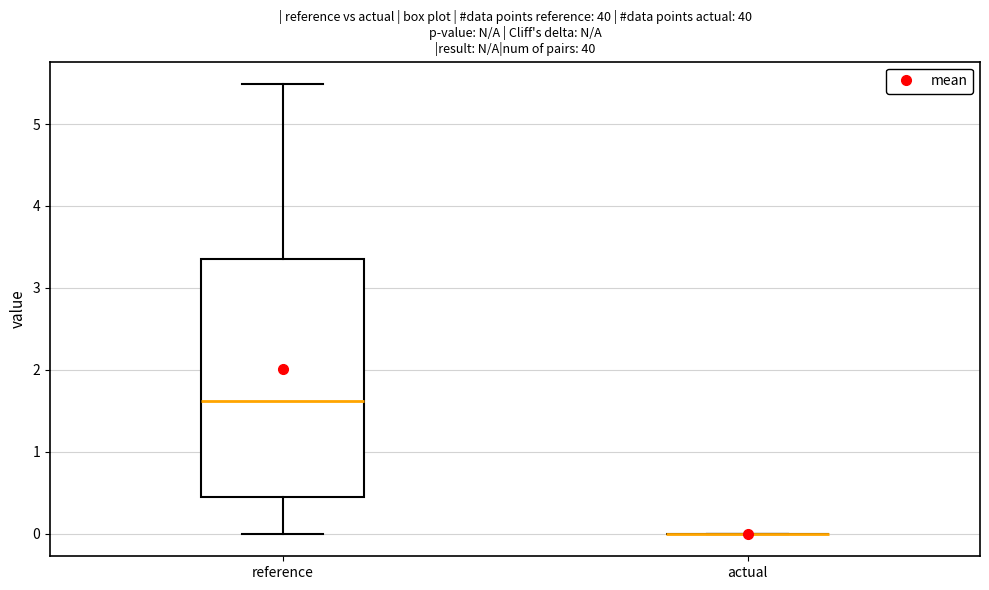

Comparing the boxes themselves (not the whiskers), which one is the tallest?

reference